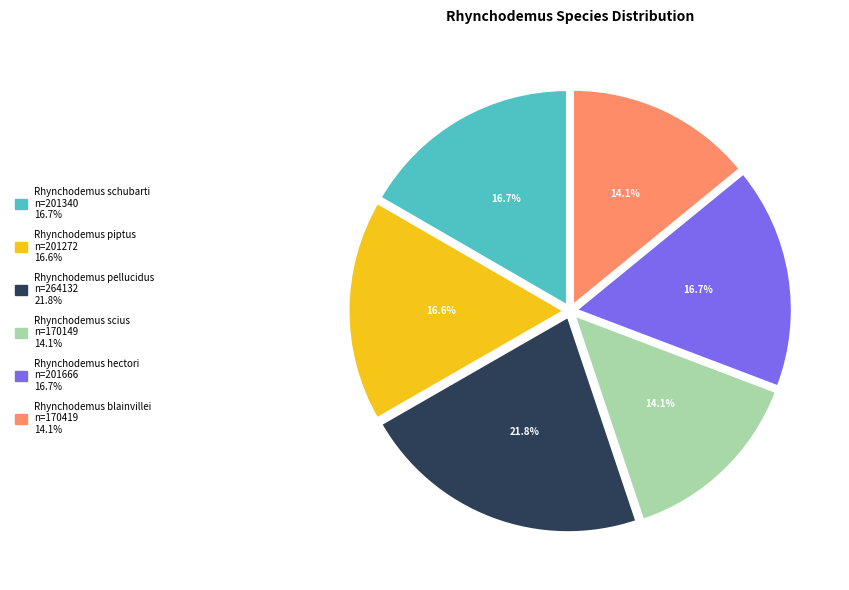

Is Rhynchodemus blainvillei the majority of the pie?

No